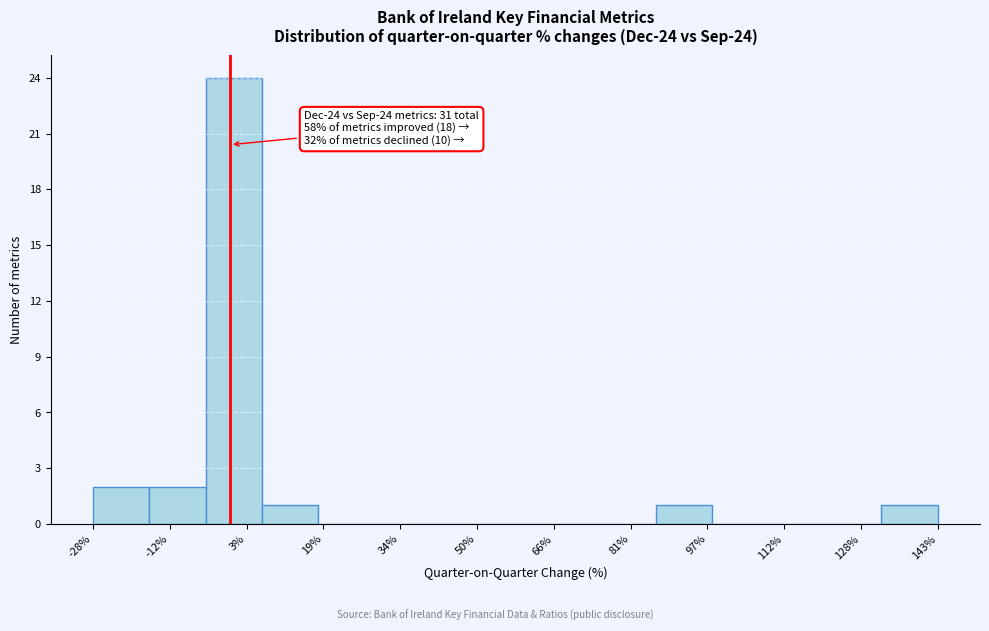

Over which range of the x-axis is the bar tallest?

-4 to 6